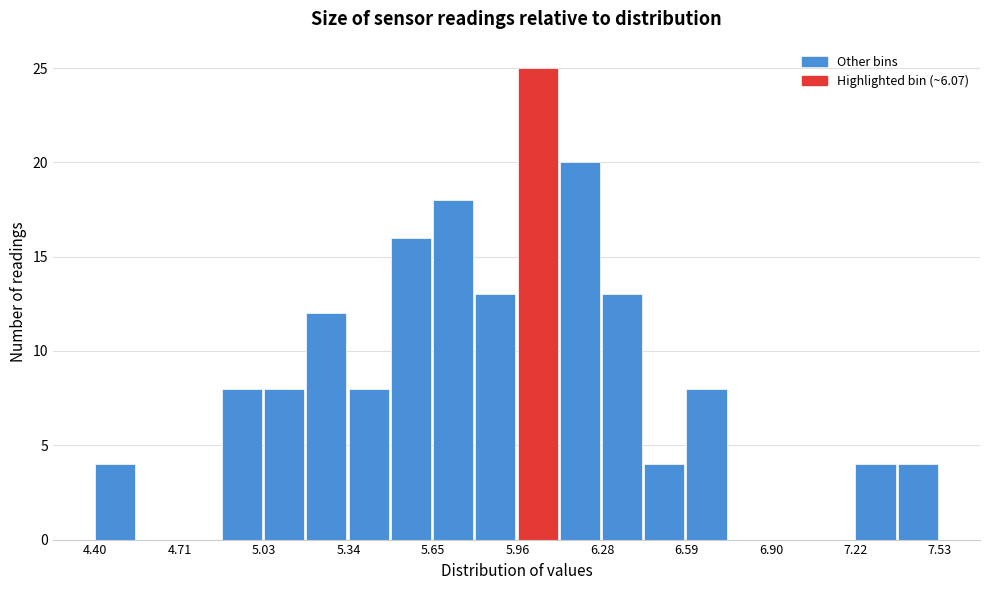

Read against the x-axis, roughly where is the centre of the tallest bar?

6.05